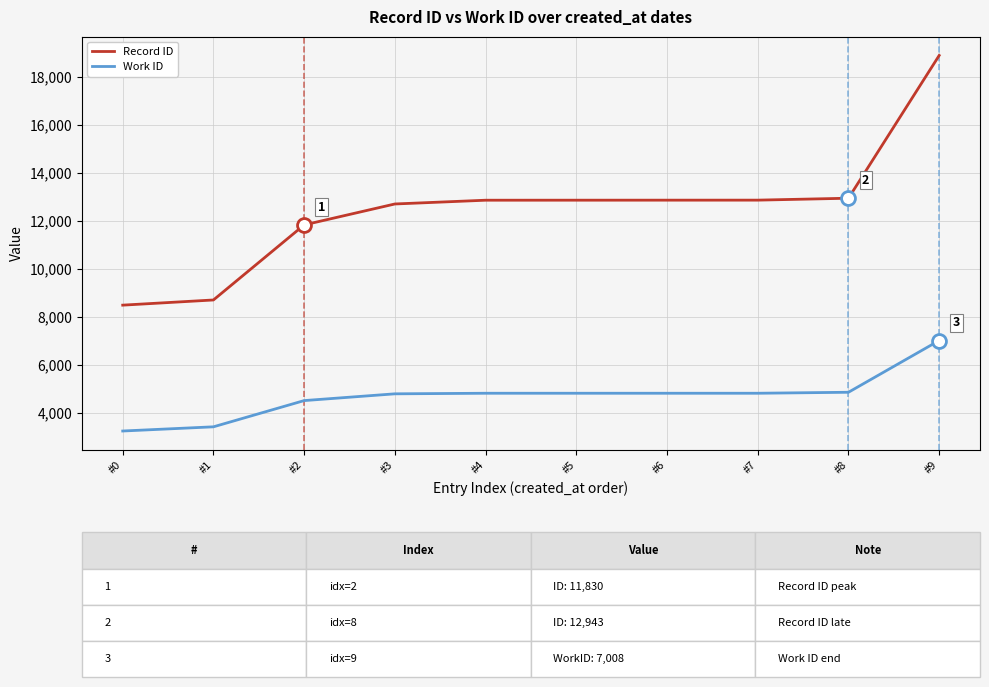

At which category is the sum across all series the highest?

#9